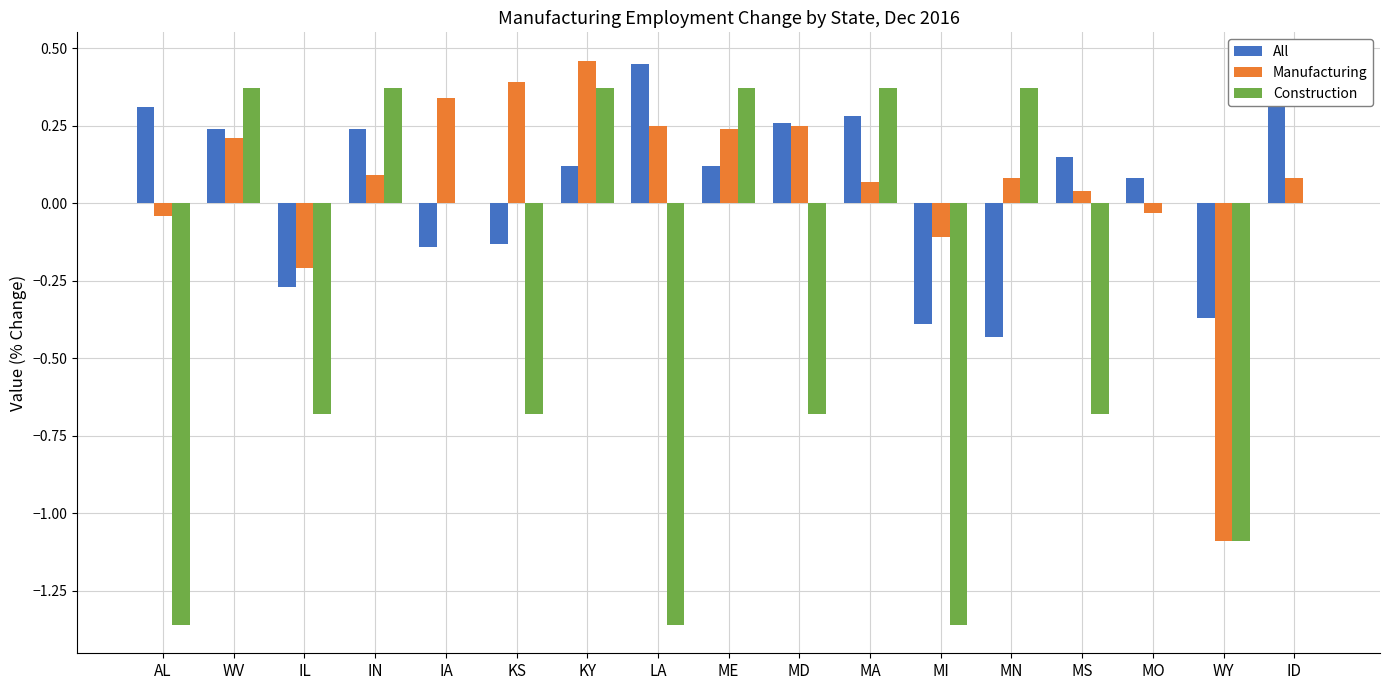

How many data points in All are above 0?

11